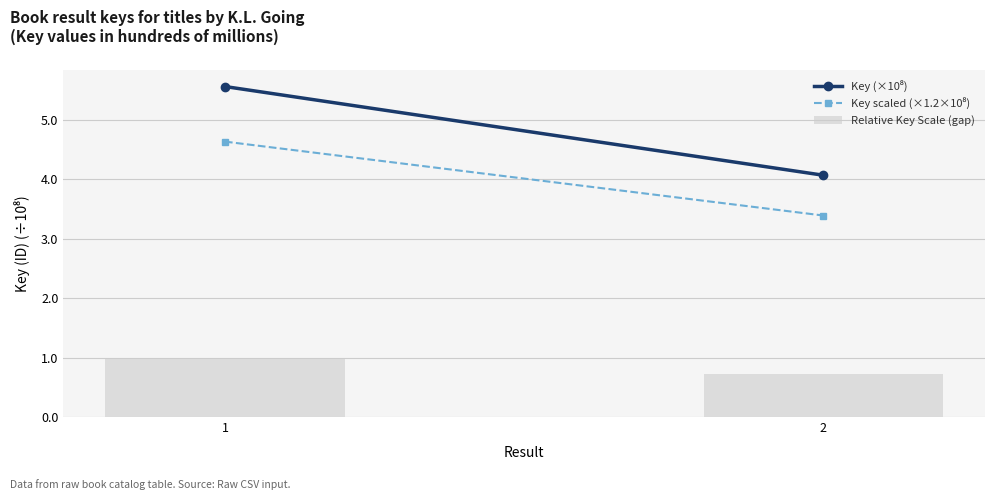

Which label corresponds to the smallest value in the chart?

2